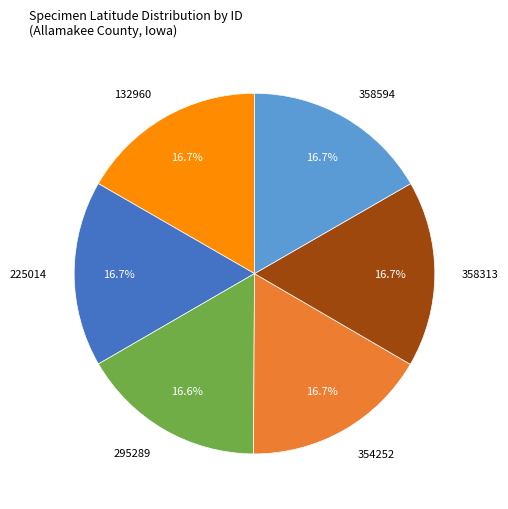

How much of the chart is everything except 295289?

83.4%